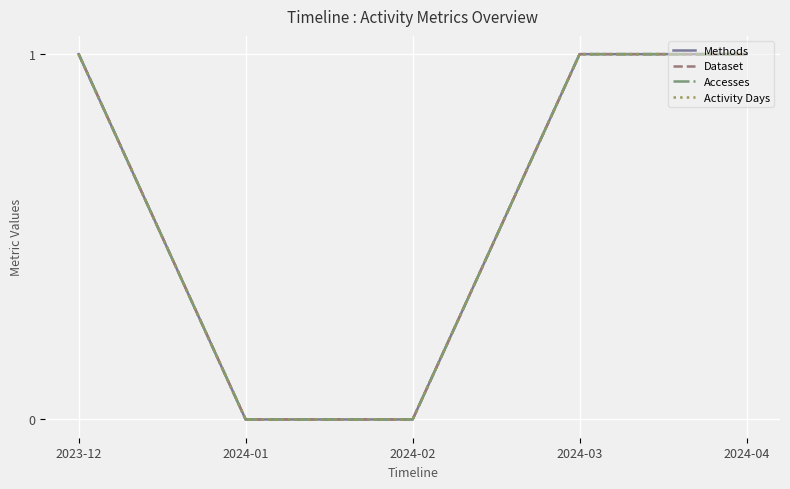

Which category has the lowest value across all series?

2024-01